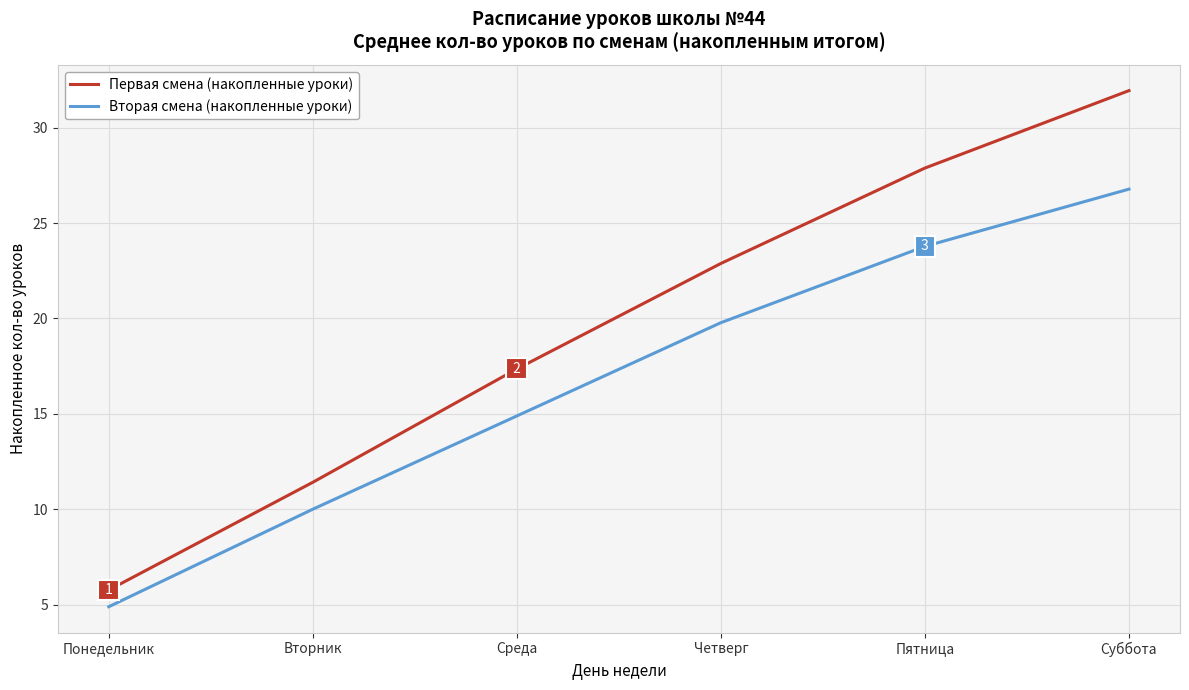

At which category is the sum across all series the highest?

Суббота